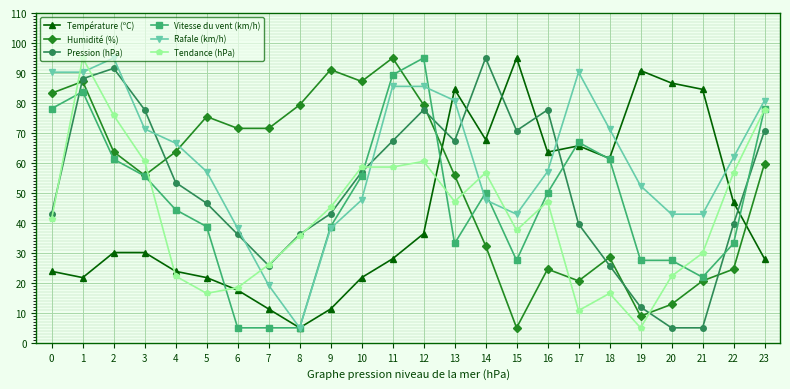

True or false: Rafale (km/h) has more than 0 points higher than both neighbors.

True